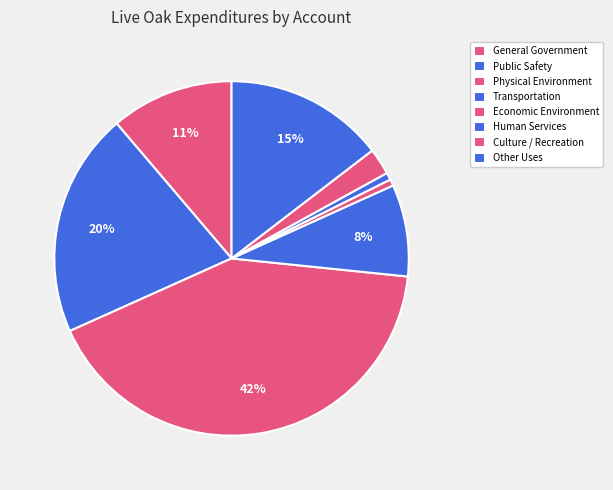

Rank the categories by value from highest to lowest.

Physical Environment, Public Safety, Other Uses, General Government, Transportation, Culture / Recreation, Human Services, Economic Environment